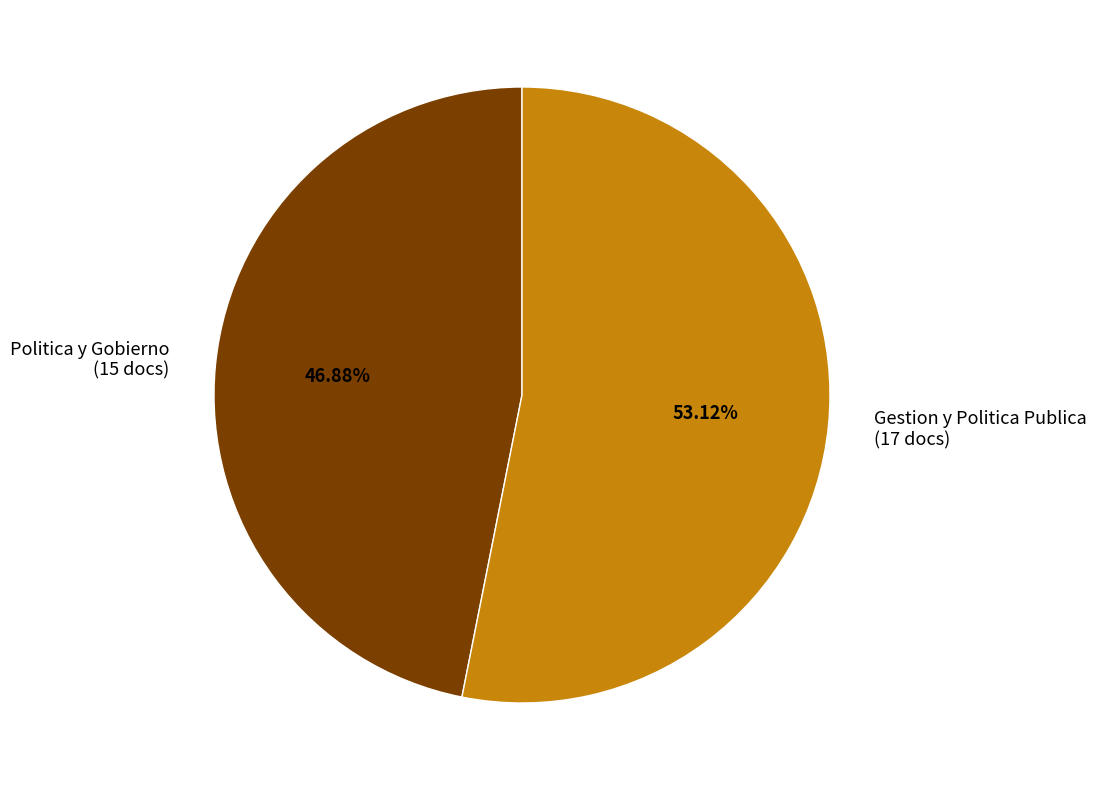

Which slice represents more than half of the pie?

Gestion y Politica Publica